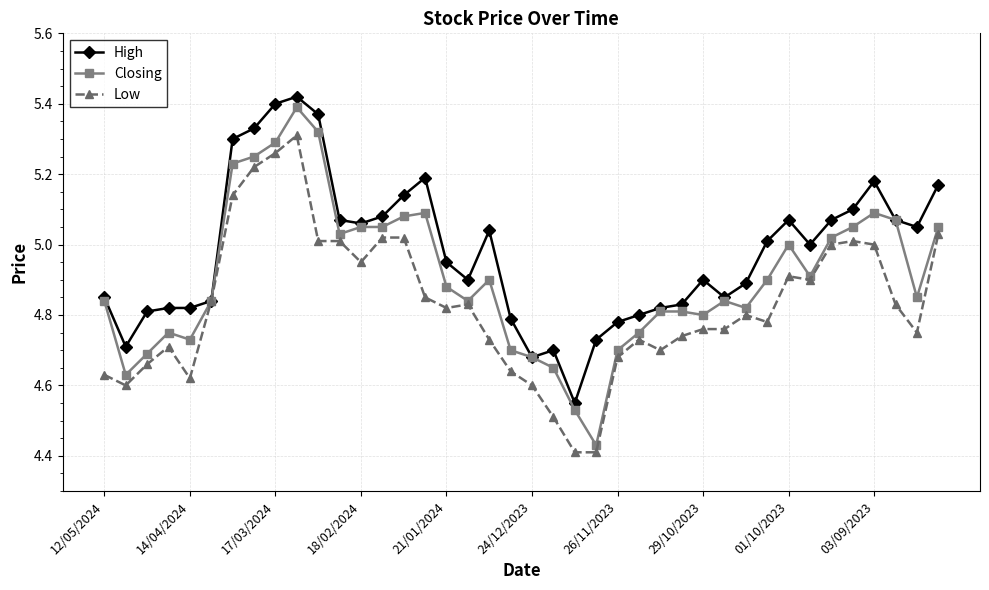

List the series in order of their overall mean, lowest first.

Low, Closing, High